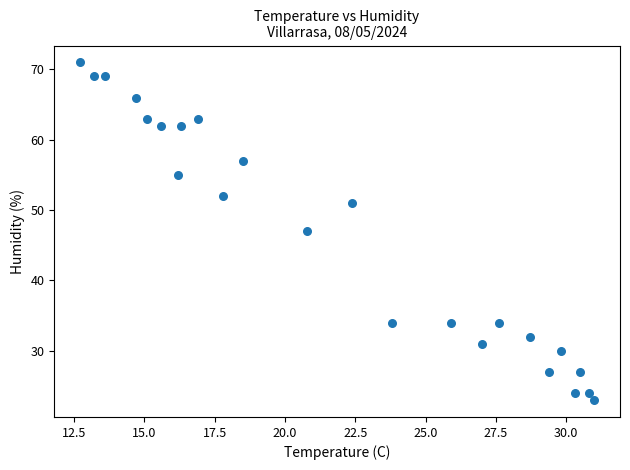

What is the range of Y values (max minus min)?

48